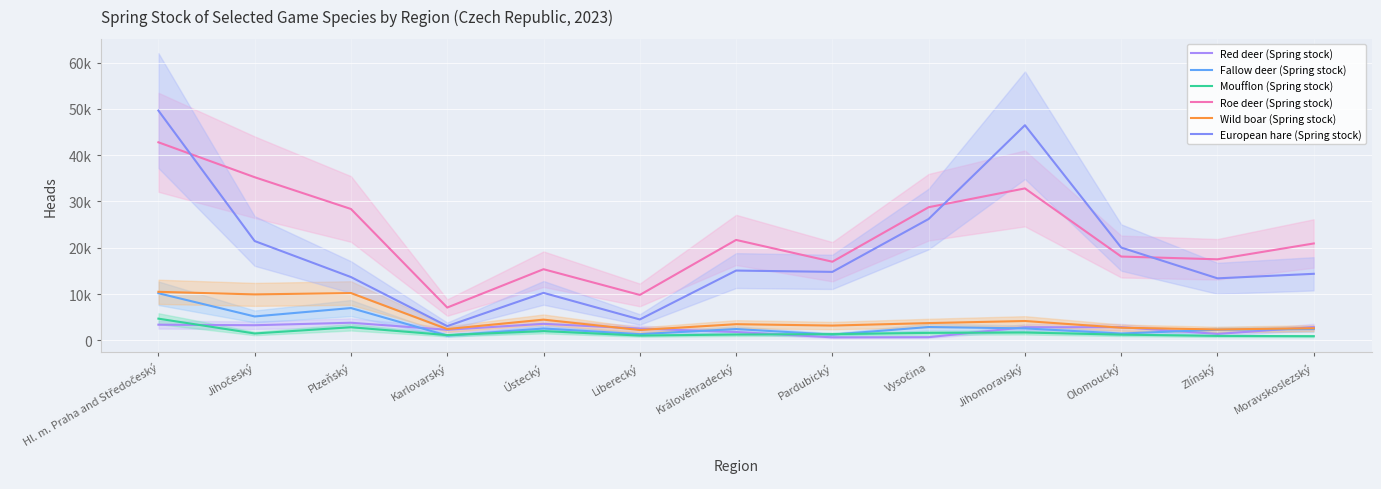

How many data points in Red deer (Spring stock) are less than 2819?

6